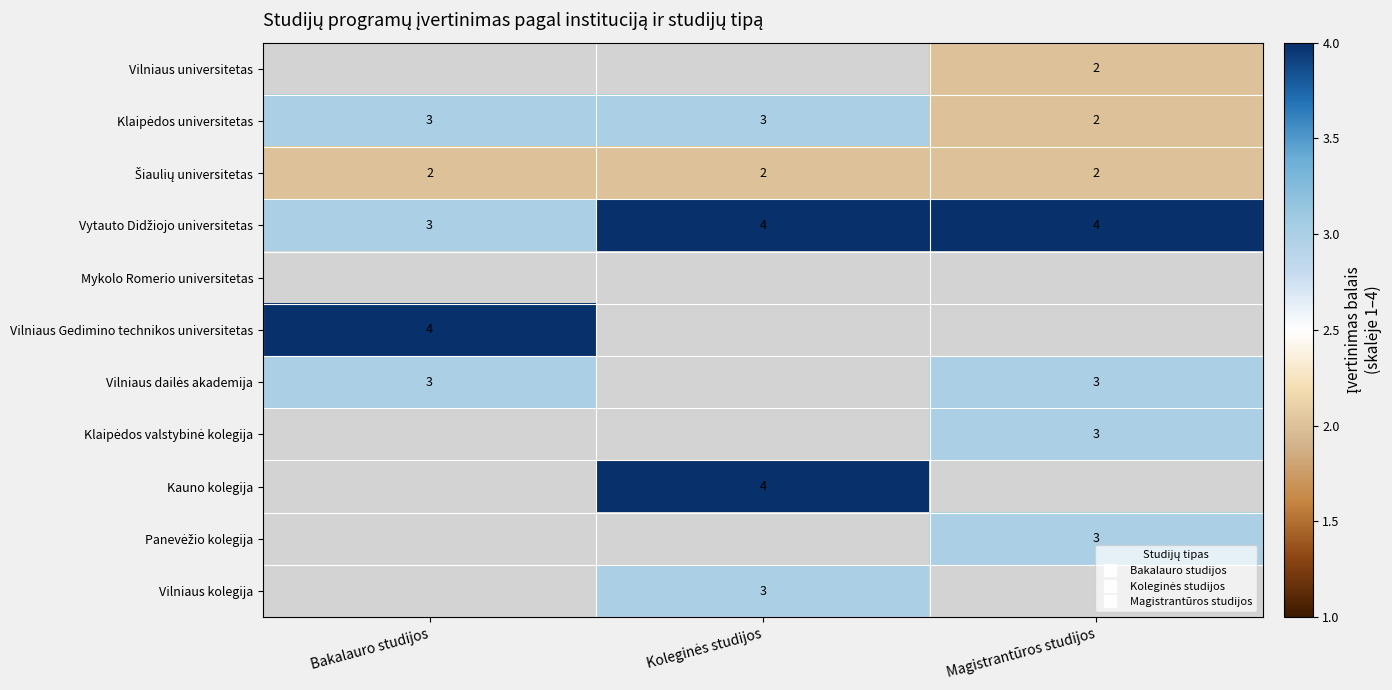

Which has a higher value, Magistrantūros studijos or Koleginės studijos?

Magistrantūros studijos